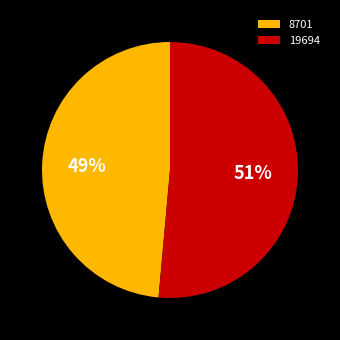

Does 19694 account for over 50% of the chart?

Yes